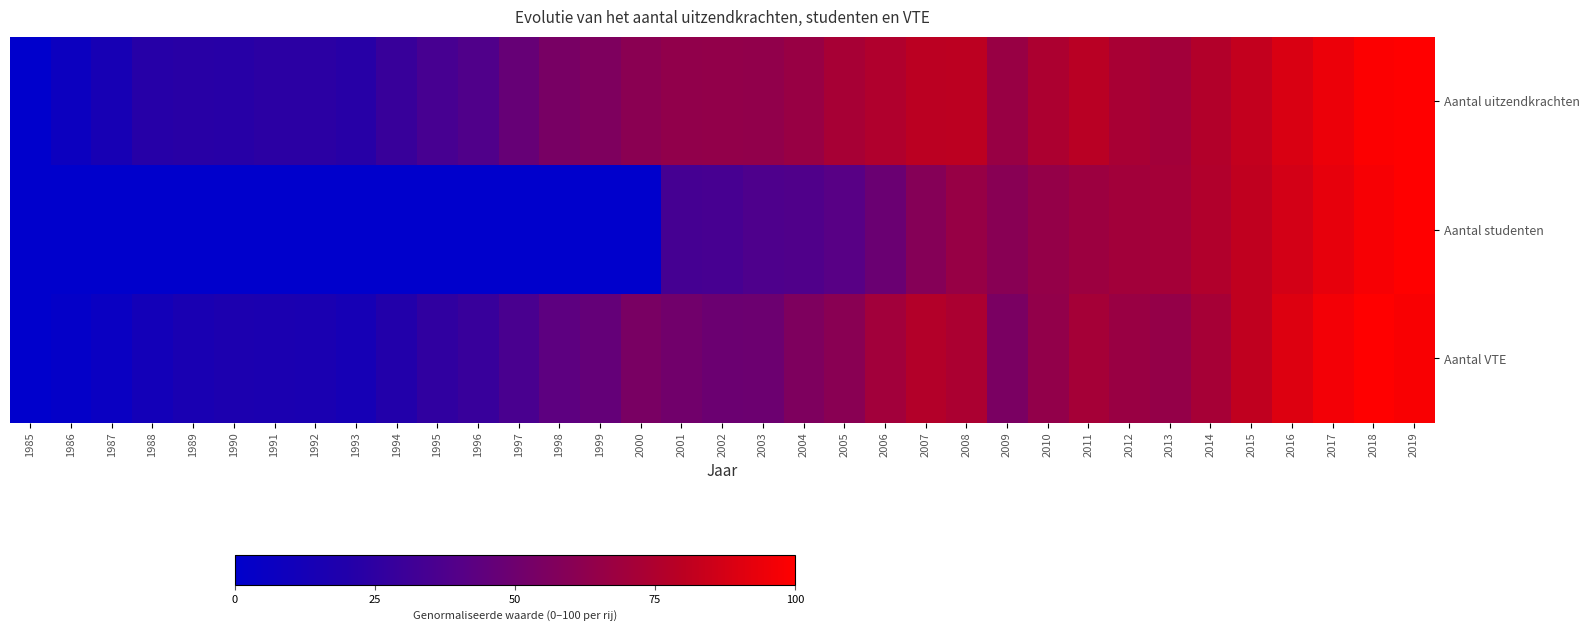

Which series has the largest range (max minus min)?

Aantal uitzendkrachten